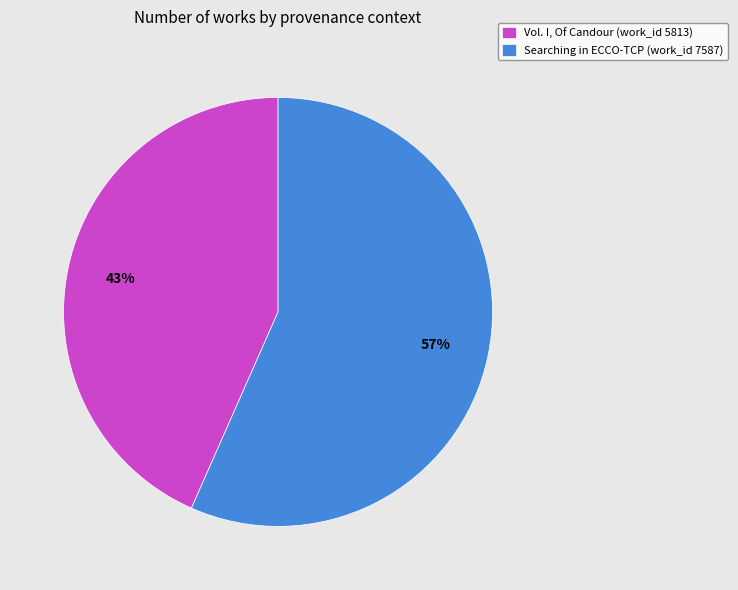

Rank the categories by value from lowest to highest.

Vol. I, Of Candour (work_id 5813), Searching in ECCO-TCP (work_id 7587)